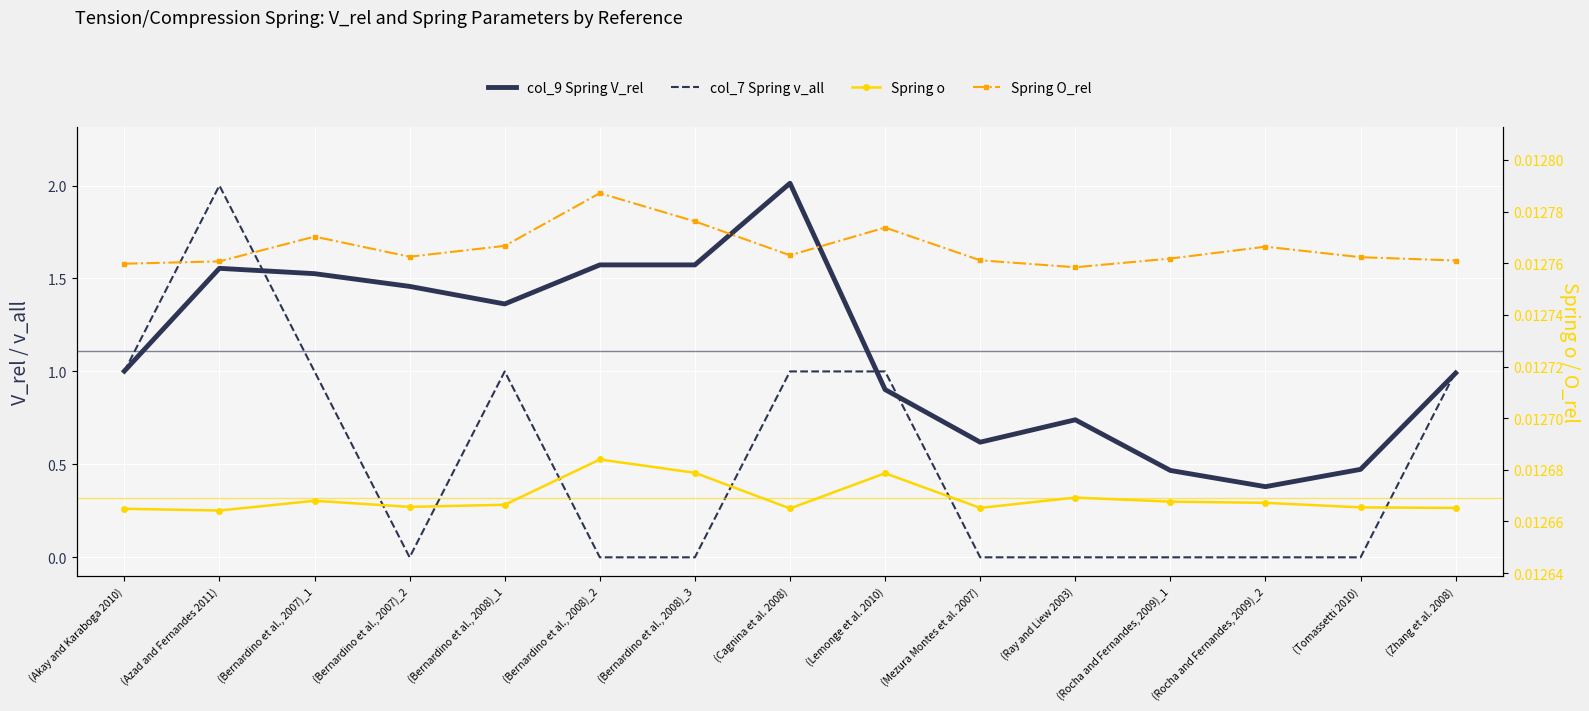

Which series has the widest spread of values?

col_7 Spring v_all